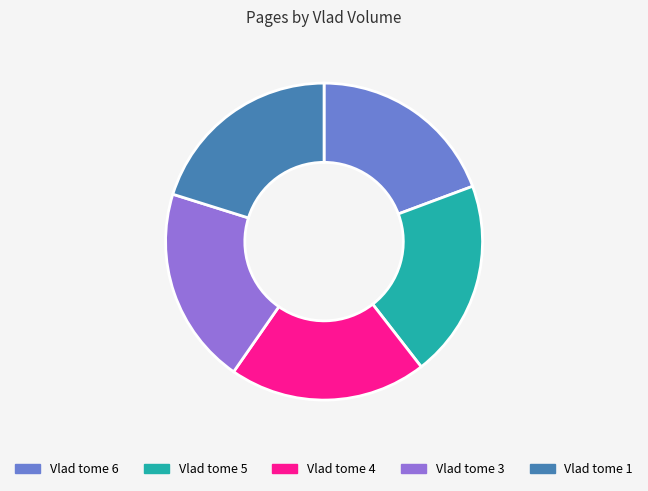

Is it true that Vlad tome 6 is 10% of the pie?

False